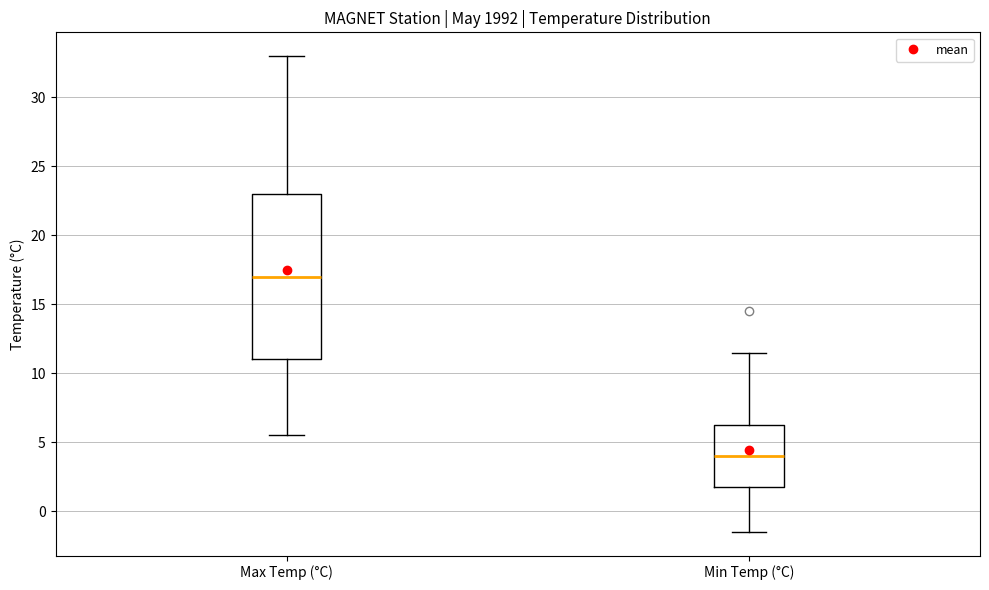

Reading left to right, read every box against the y-axis: the position of its median line, the range the box covers, and the ends of its whiskers. The values are not printed on the chart, so give them approximately, as read against the axis.

Max Temp (°C): median 17.0, box 11.0 to 23.0, whiskers 5.5 to 33.0
Min Temp (°C): median 4.0, box 2.0 to 6.5, whiskers -1.5 to 11.5